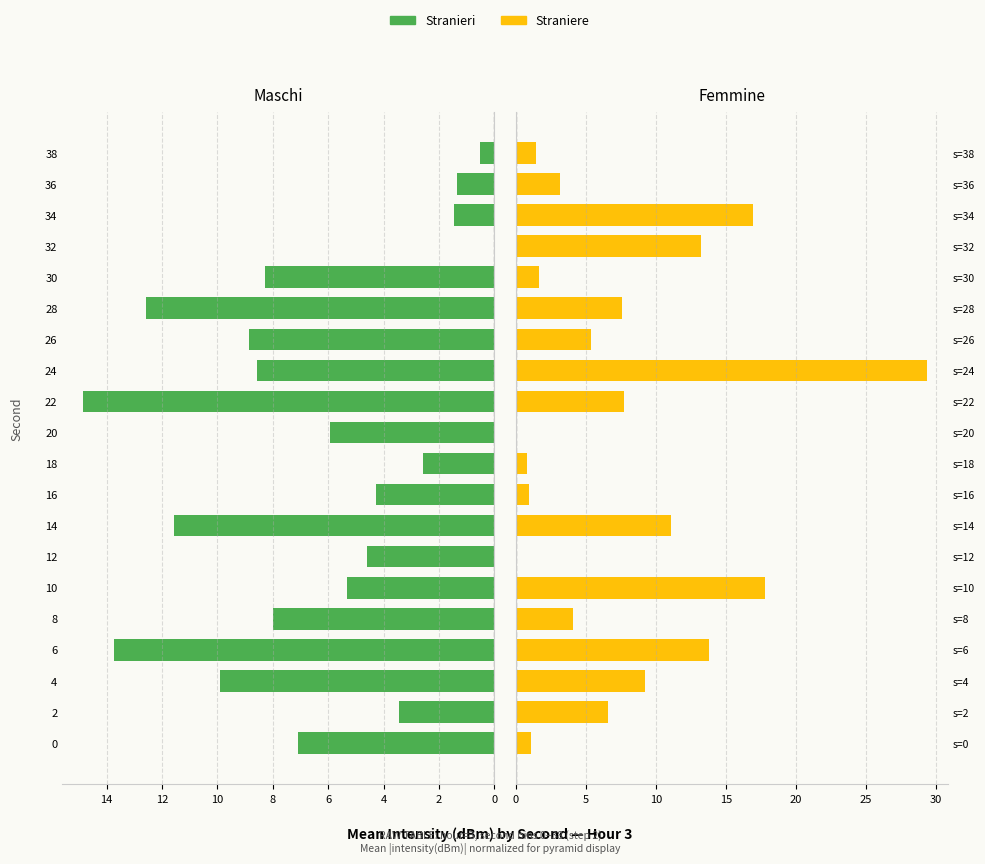

How many bars are there in each group?

2